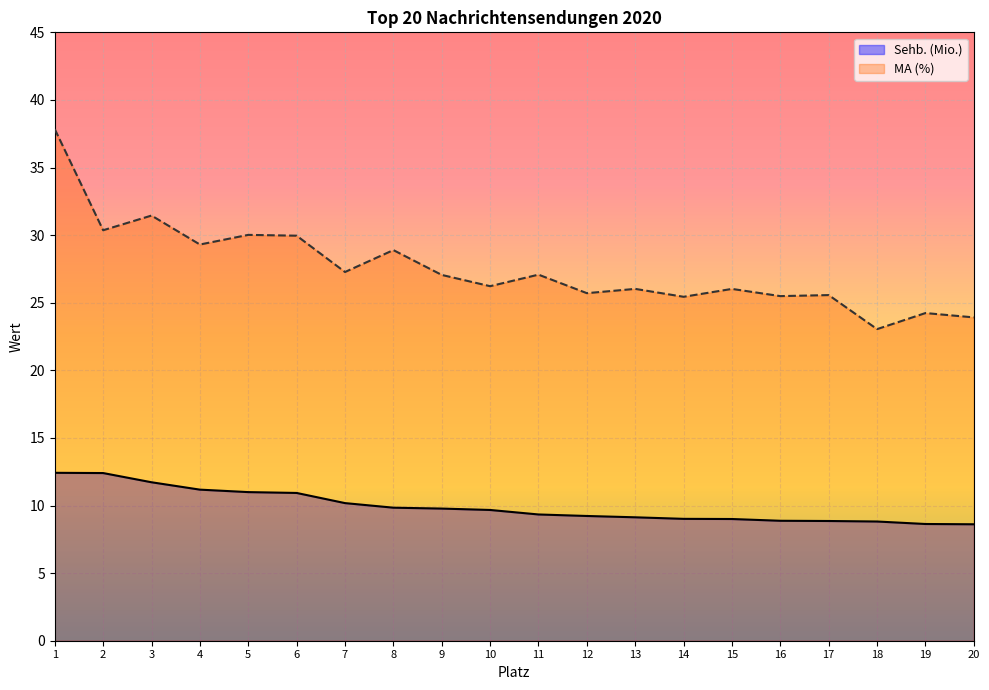

What is the value of the MA (%) point at the 10th from the left?

26.2